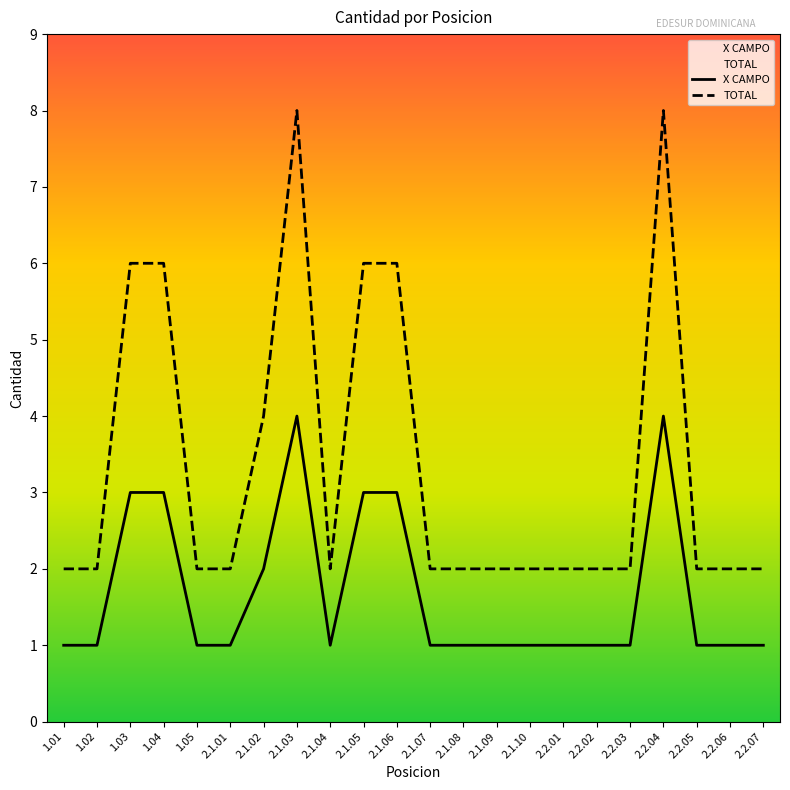

True or false: TOTAL and X CAMPO intersect in this chart.

False